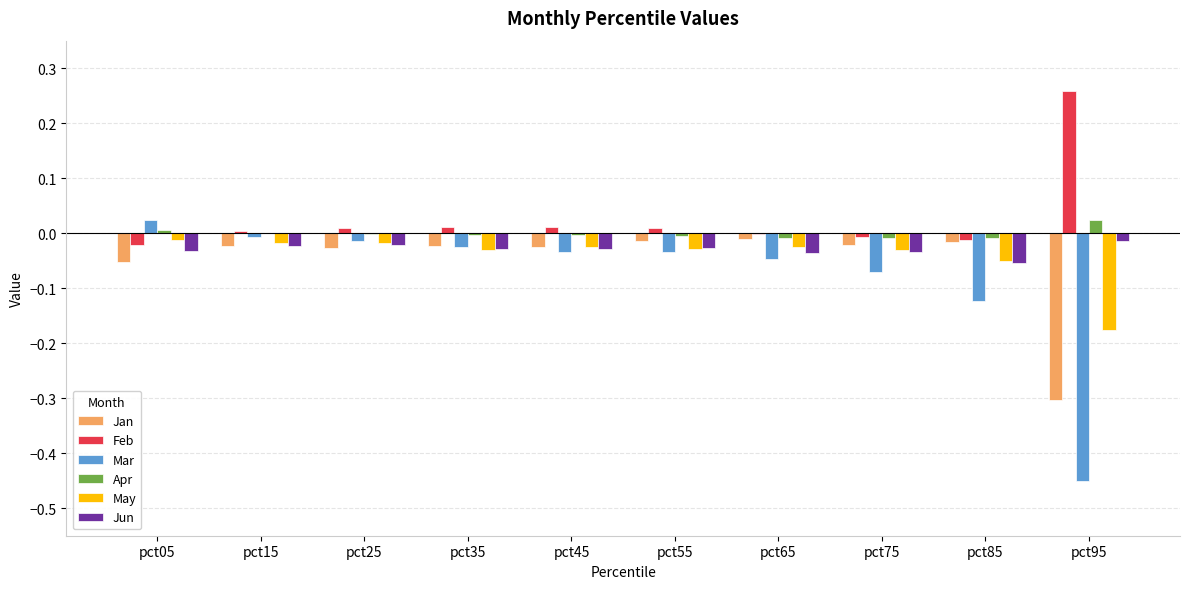

The Mar series shows -0.2 at pct95. True or false?

False